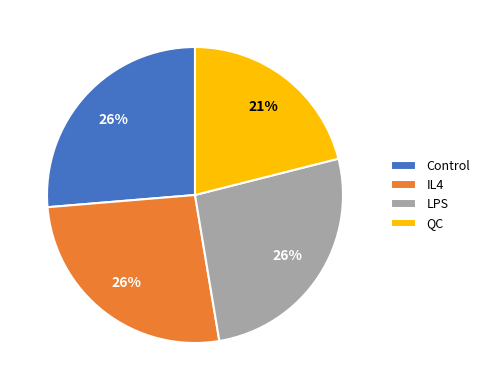

How many segments does this pie chart have?

4